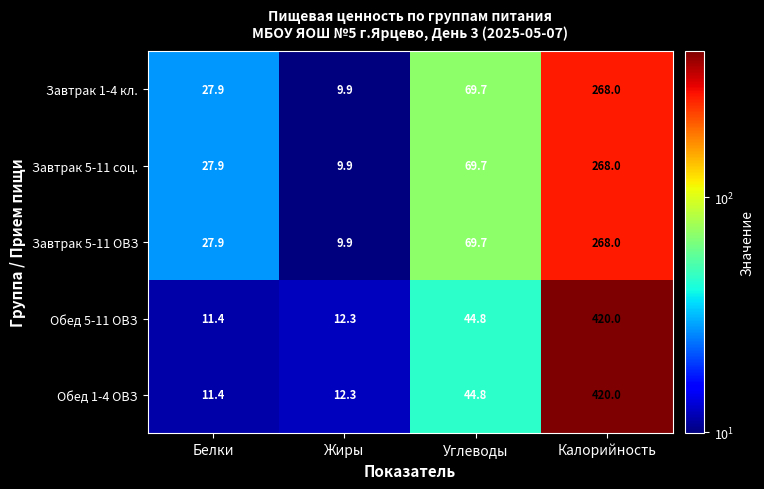

At how many categories does at least one series exceed 346?

1